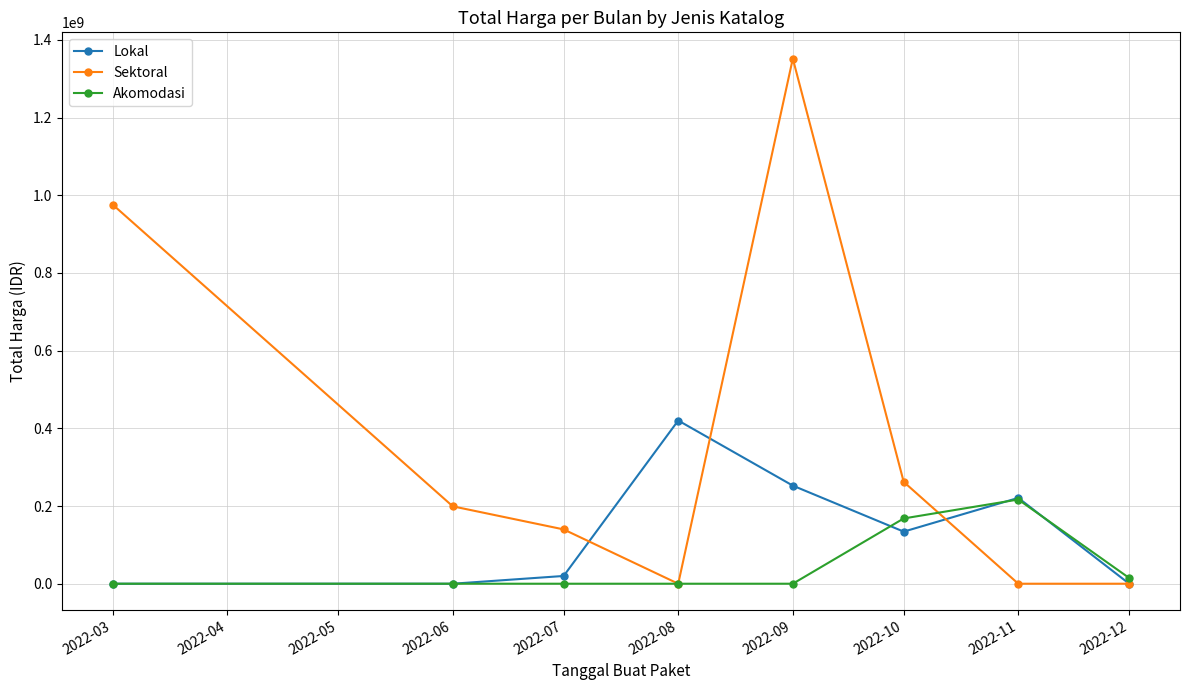

What is the total value across all series at 2022-07?

159750000